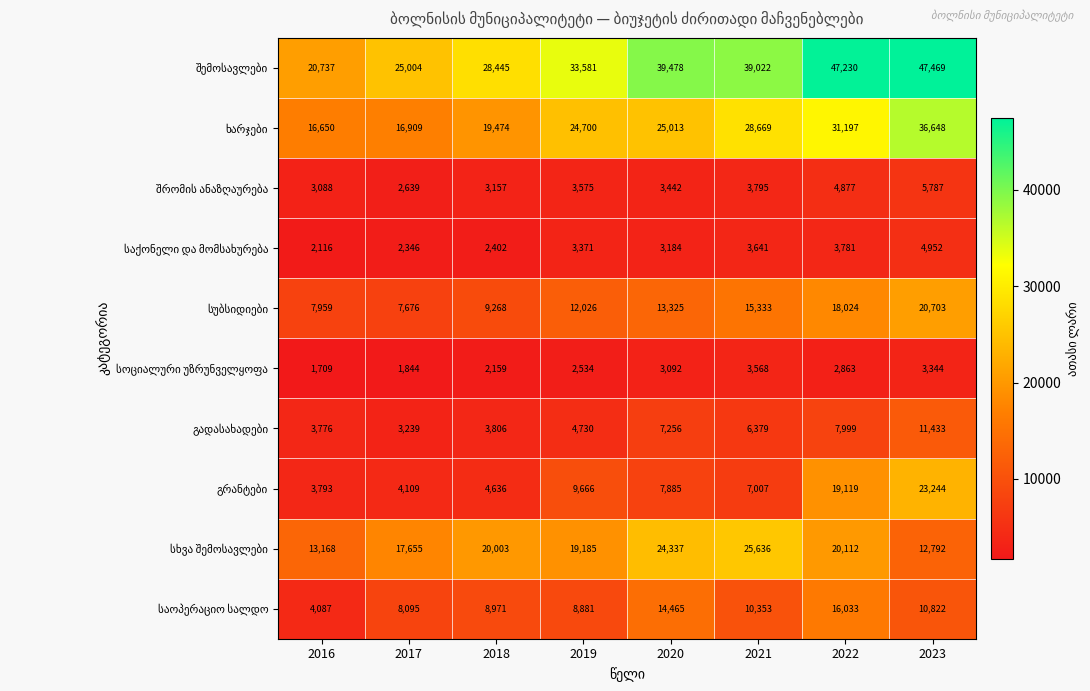

How many series are shown in this chart?

10